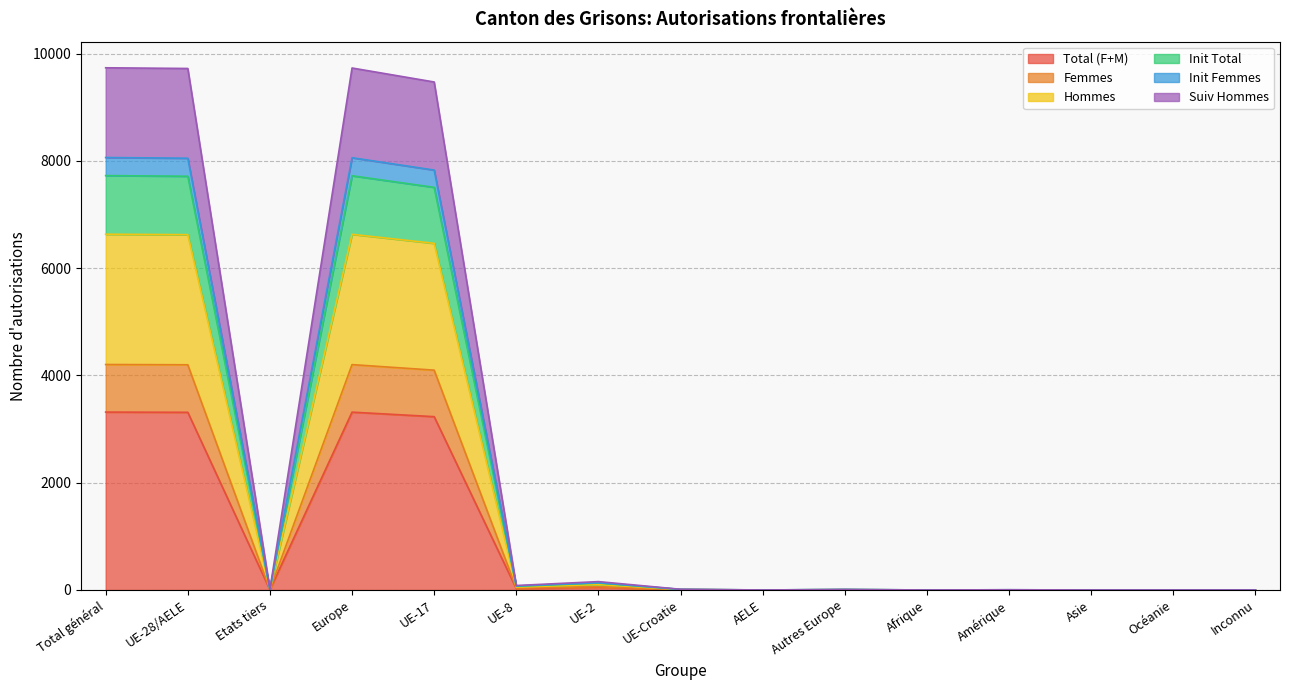

What is the highest value of the Total (F+M) series?

3316